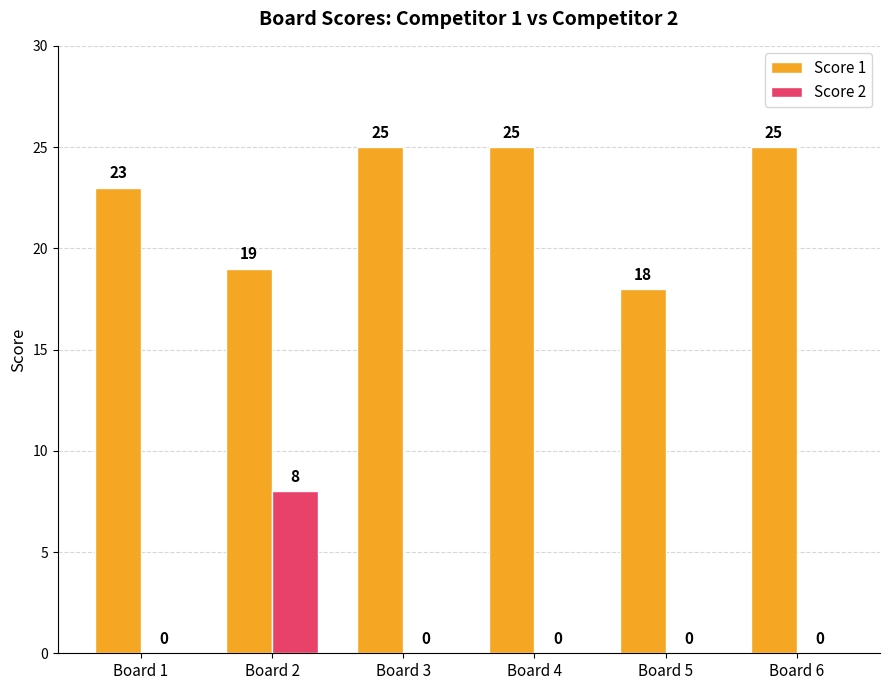

How many Score 1 values are between 19 and 25?

5